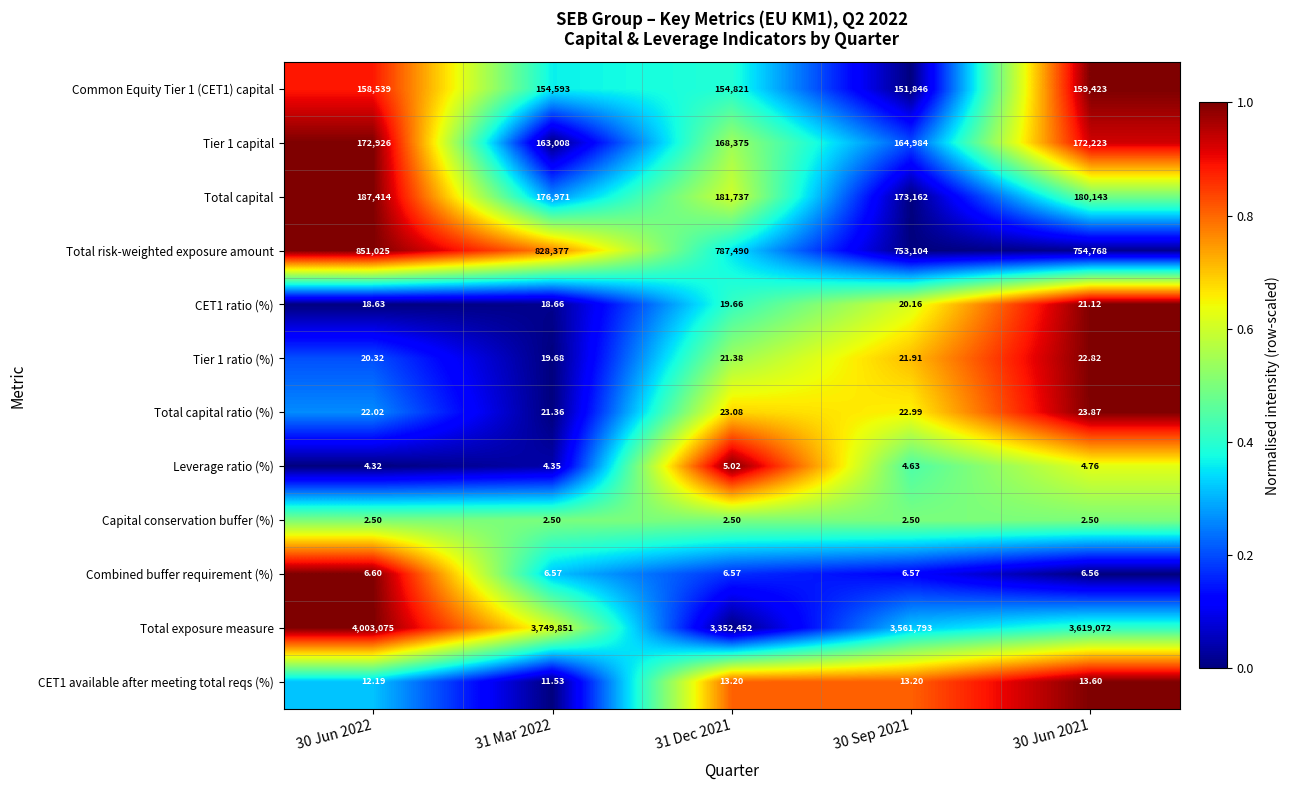

Which series has the largest range (max minus min)?

Total exposure measure